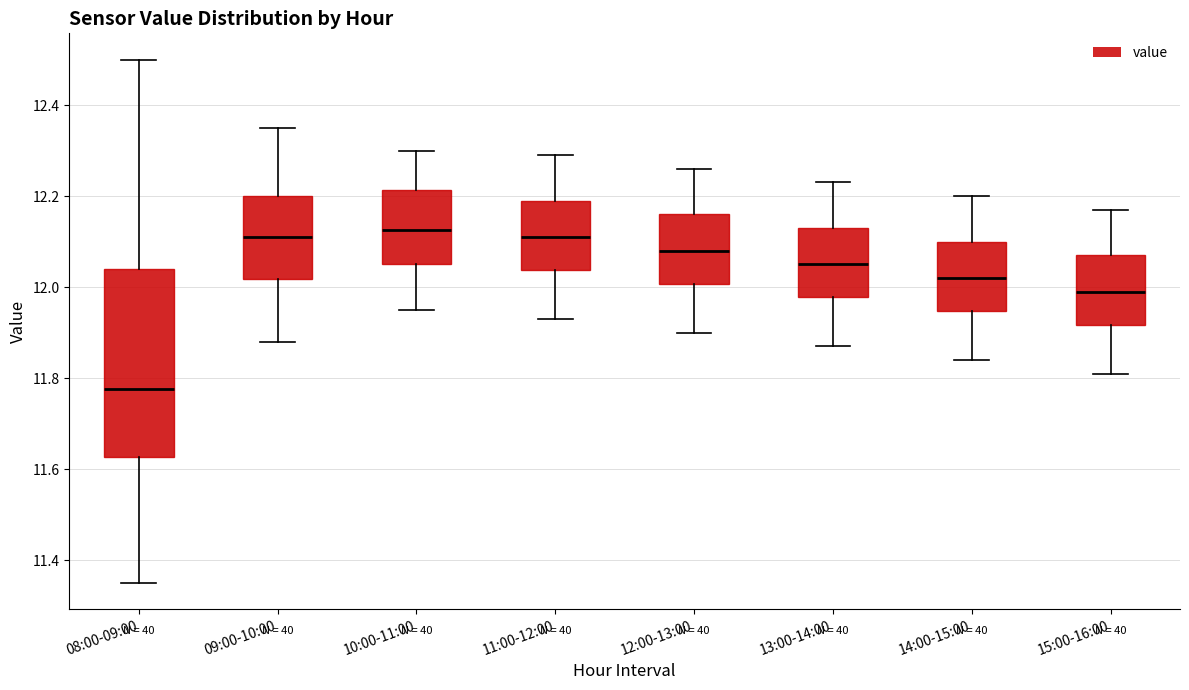

Where is the lower edge of the box for 13:00-14:00 on the y-axis? The values are not printed on the chart, so give them approximately, as read against the axis.

11.98